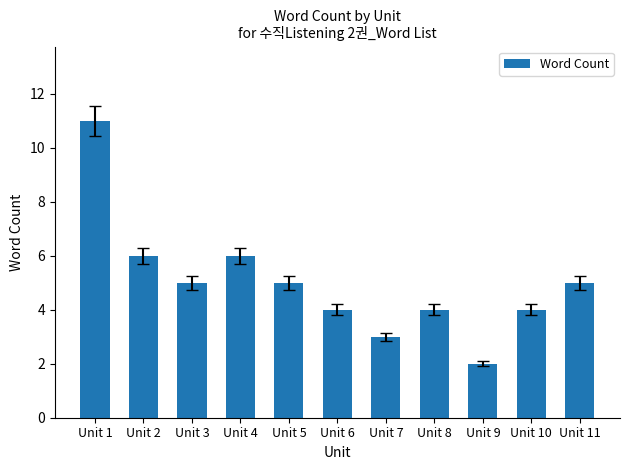

What is the value of the 5th bar from the left?

5